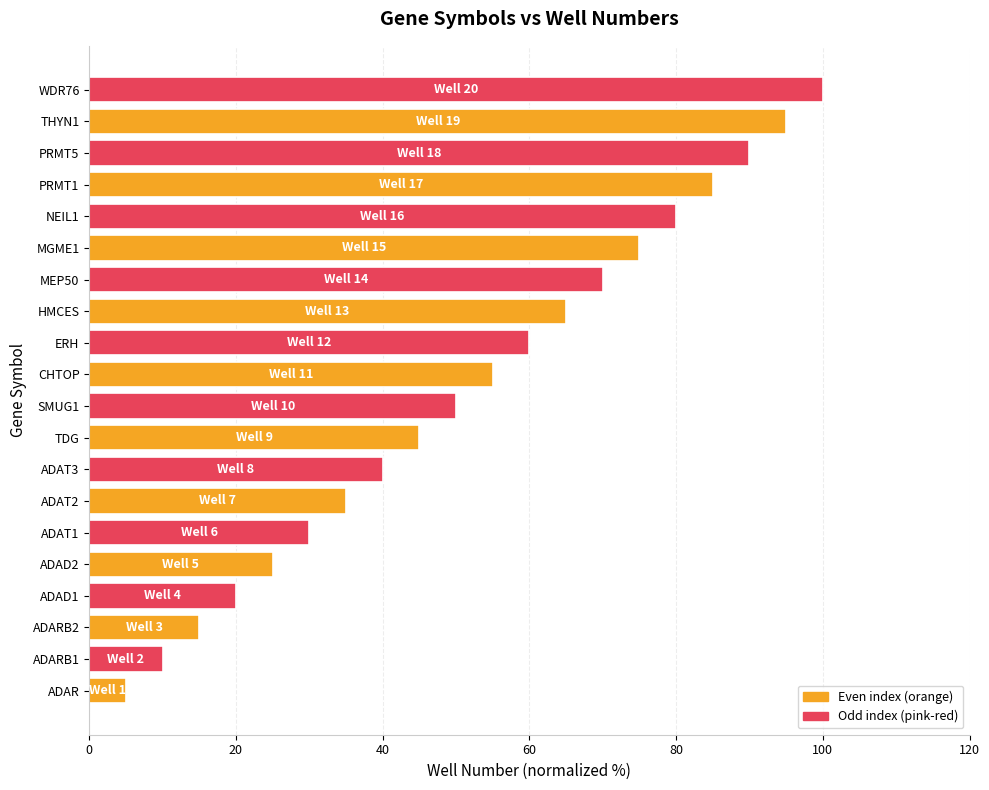

Are the bars grouped side by side (vs. stacked)?

No